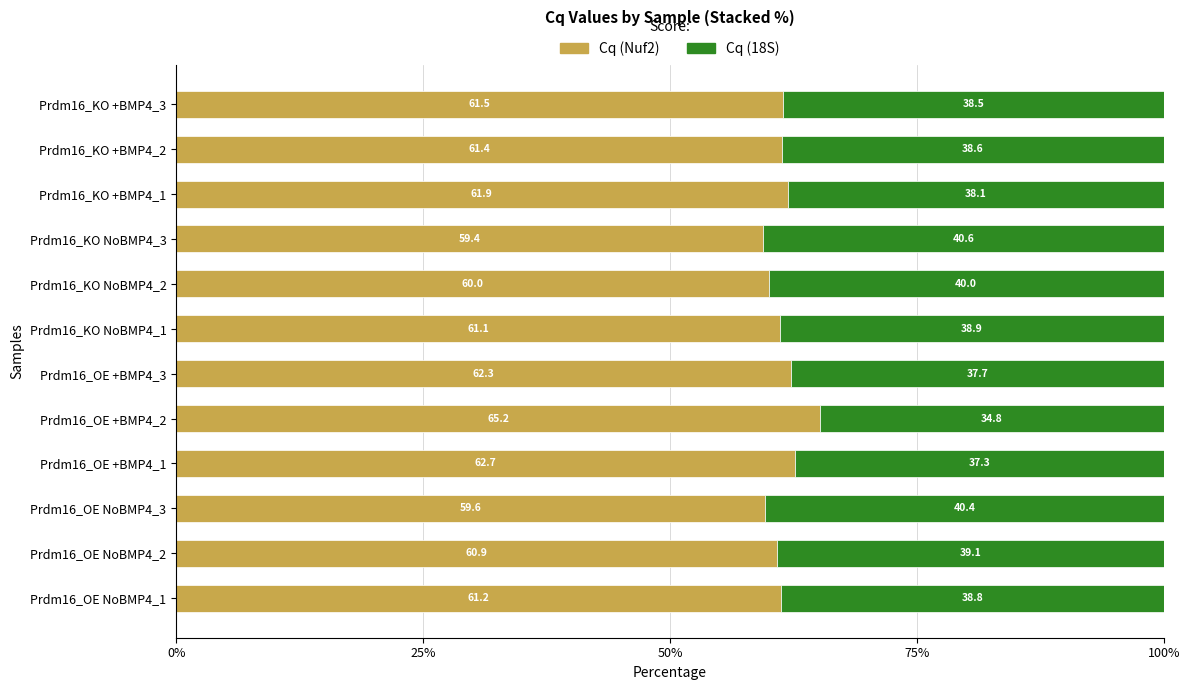

What are all the series names shown in the legend?

Cq (Nuf2), Cq (18S)